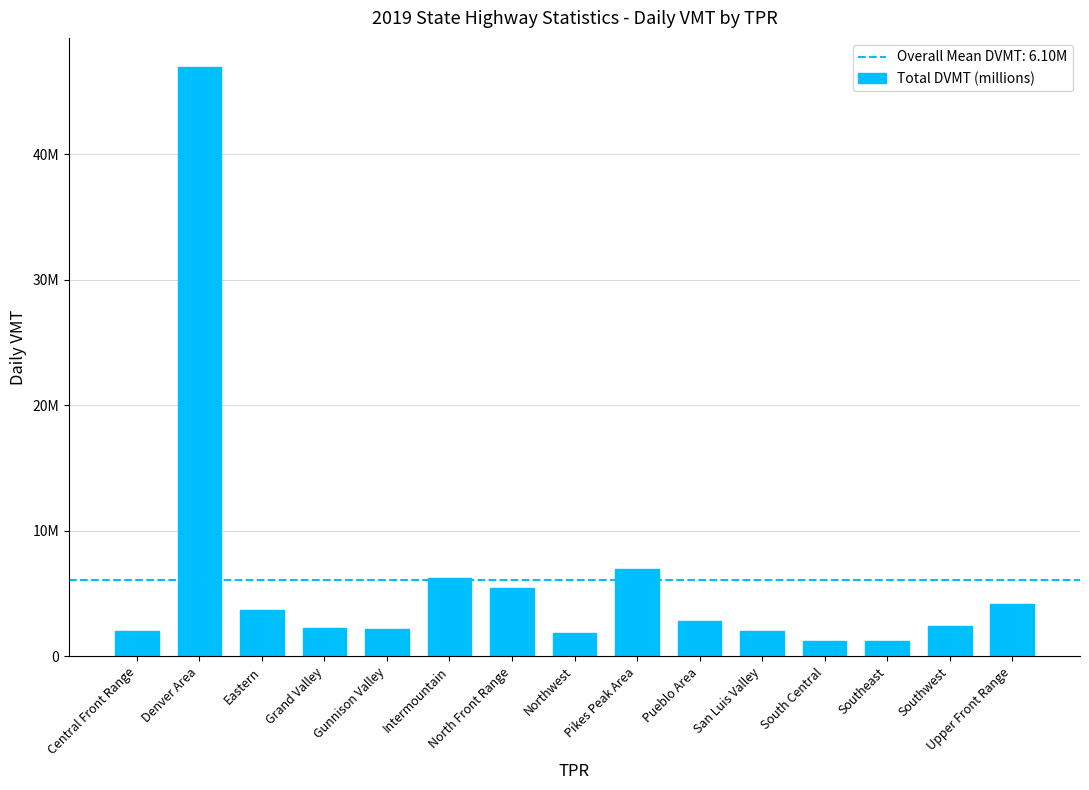

List the labels in order of value, smallest first.

Southeast, South Central, Northwest, San Luis Valley, Central Front Range, Gunnison Valley, Grand Valley, Southwest, Pueblo Area, Eastern, Upper Front Range, North Front Range, Intermountain, Pikes Peak Area, Denver Area